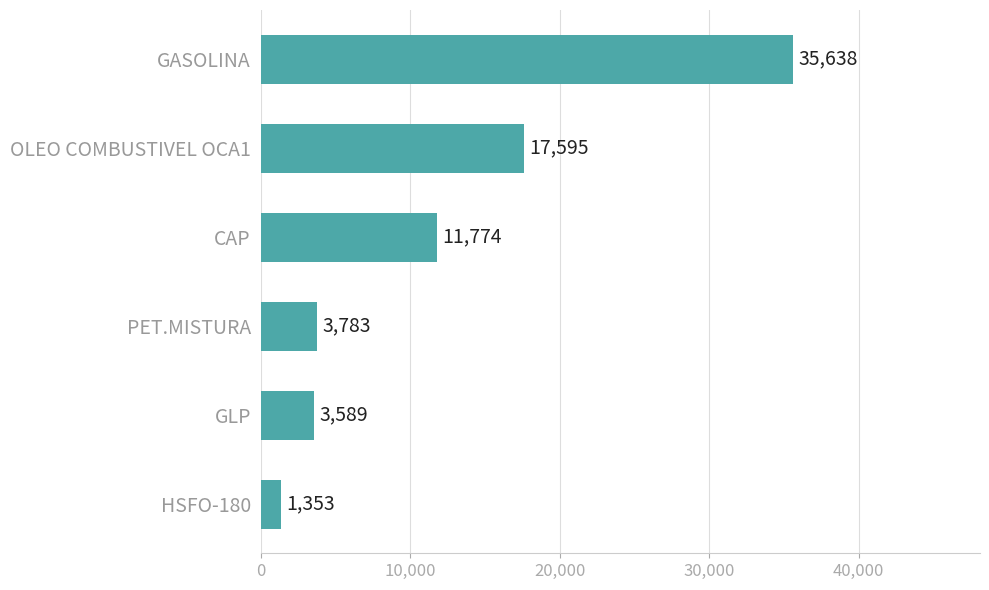

Where is the data nearest to the value 18495?

OLEO COMBUSTIVEL OCA1